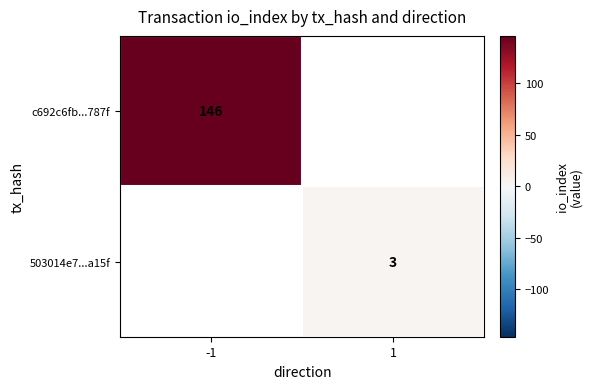

Is it true that 503014e7...a15f equals 1 at 1?

False